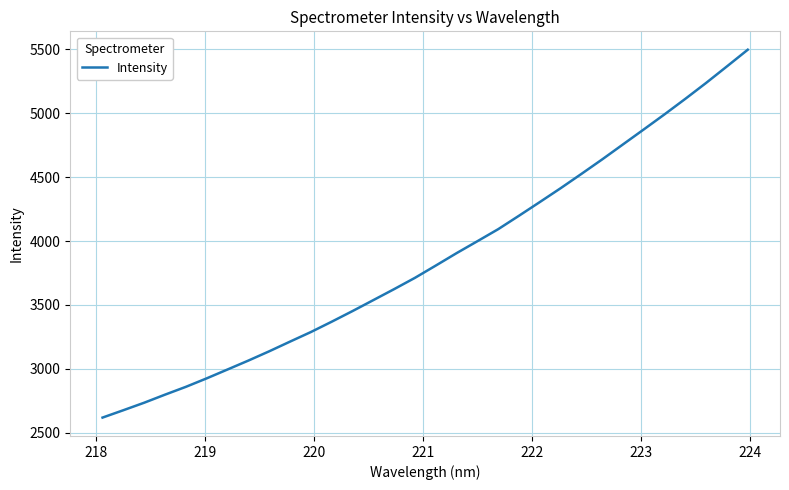

What is the difference between the maximum and minimum values?

2876.8